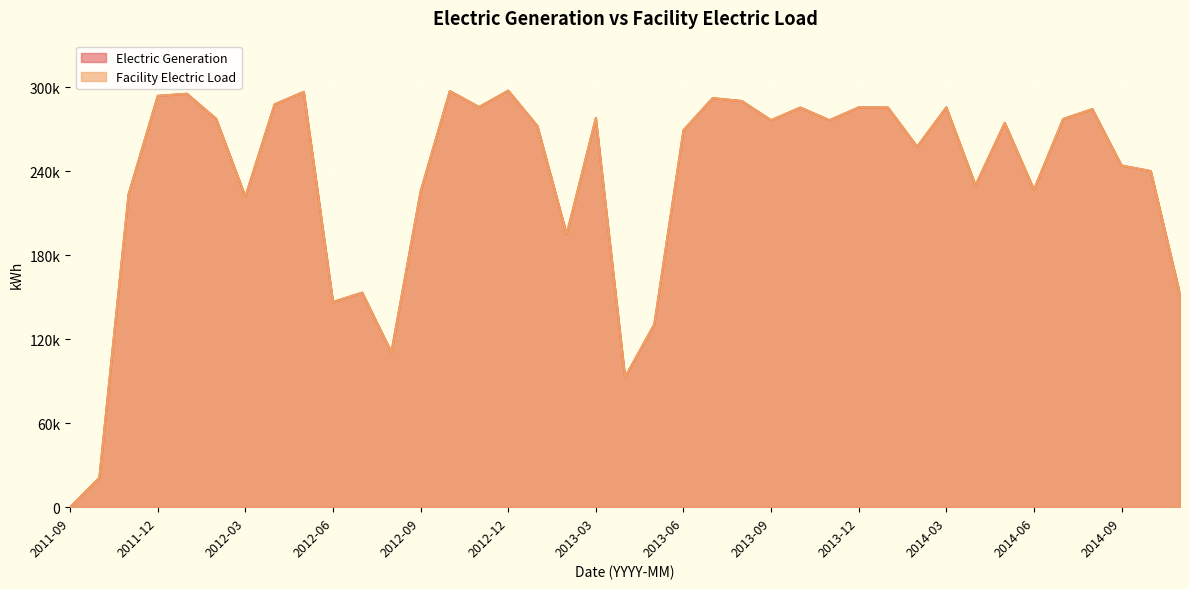

Reading left to right, extract all data points from this chart.

Electric Generation: 2011-09=2.0	2011-10=20959.0	2011-11=223490.0	2011-12=293890.0	2012-01=295408.0	2012-02=277489.1	2012-03=221823.0	2012-04=287864.9	2012-05=296766.0	2012-06=146626.1	2012-07=153287.6	2012-08=110716.1	2012-09=225616.0	2012-10=297318.1	2012-11=285920.8	2012-12=297624.0	2013-01=272329.2	2013-02=194967.4	2013-03=278083.7	2013-04=92898.3	2013-05=130556.2	2013-06=269336.8	2013-07=292289.1	2013-08=290192.9	2013-09=276473.1	2013-10=285568.8	2013-11=276469.7	2013-12=285690.4	2014-01=285597.7	2014-02=257587.0	2014-03=285690.9	2014-04=229967.3	2014-05=274612.8	2014-06=226939.9	2014-07=277340.8	2014-08=284446.3	2014-09=244099.6	2014-10=240157.2	2014-11=152207.1
Facility Electric Load: 2011-09=2.0	2011-10=20959.0	2011-11=223490.0	2011-12=293890.0	2012-01=295408.0	2012-02=277489.1	2012-03=221823.0	2012-04=287864.9	2012-05=296766.0	2012-06=146626.1	2012-07=153287.6	2012-08=110716.1	2012-09=225616.0	2012-10=297318.1	2012-11=285920.8	2012-12=297624.0	2013-01=272329.2	2013-02=194967.4	2013-03=278083.7	2013-04=92898.3	2013-05=130556.2	2013-06=269336.8	2013-07=292289.1	2013-08=290192.9	2013-09=276473.1	2013-10=285568.8	2013-11=276469.7	2013-12=285690.4	2014-01=285597.7	2014-02=257587.0	2014-03=285690.9	2014-04=229967.3	2014-05=274612.8	2014-06=226939.9	2014-07=277340.8	2014-08=284446.3	2014-09=244099.6	2014-10=240157.2	2014-11=152207.1